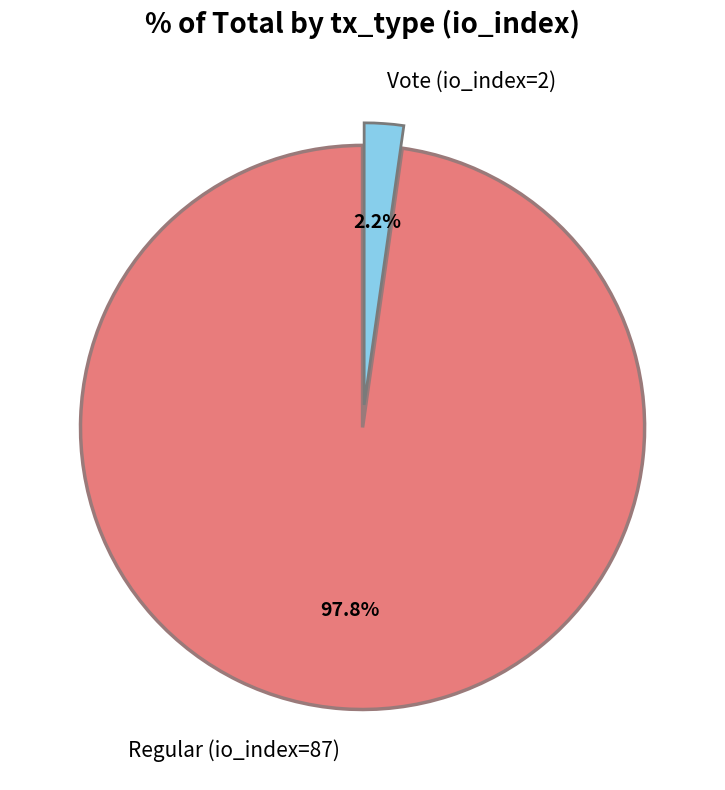

To the nearest percent, what percentage of the pie is Regular (io_index=87)?

98%